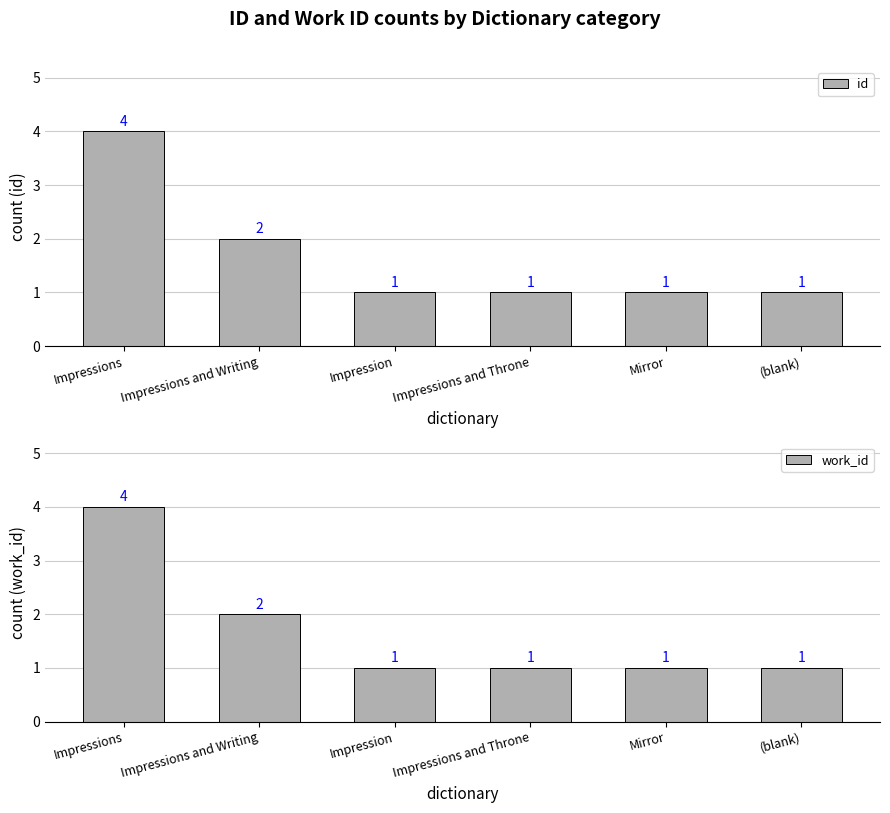

At which label does work_id reach its minimum?

Impression